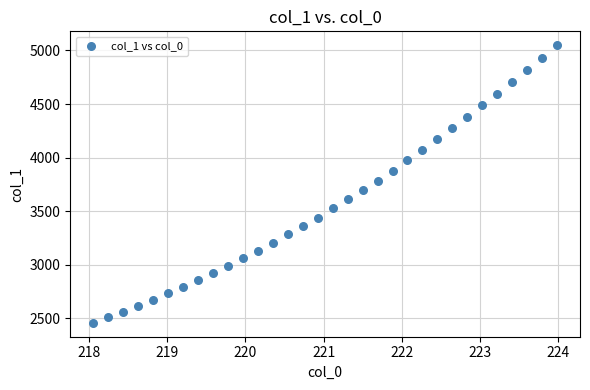

What is the range of Y values (max minus min)?

2590.2